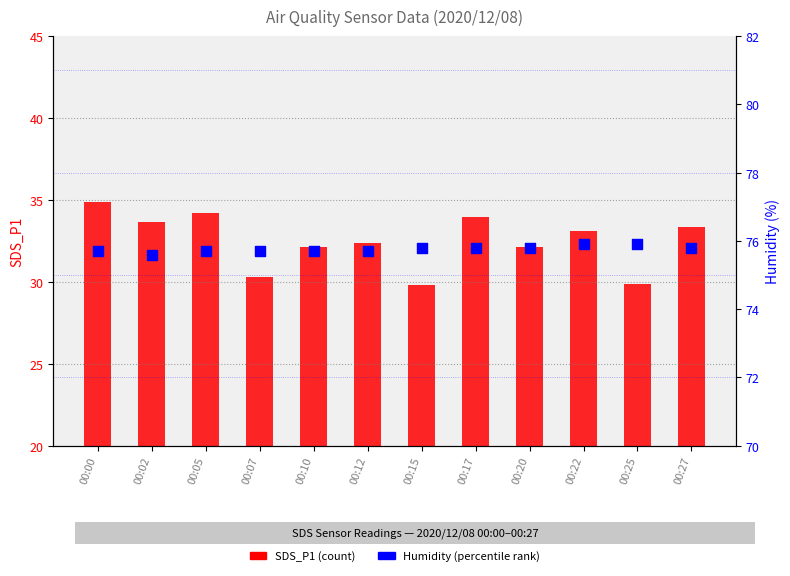

Which series has the widest spread of Y values?

SDS_P1 (count)